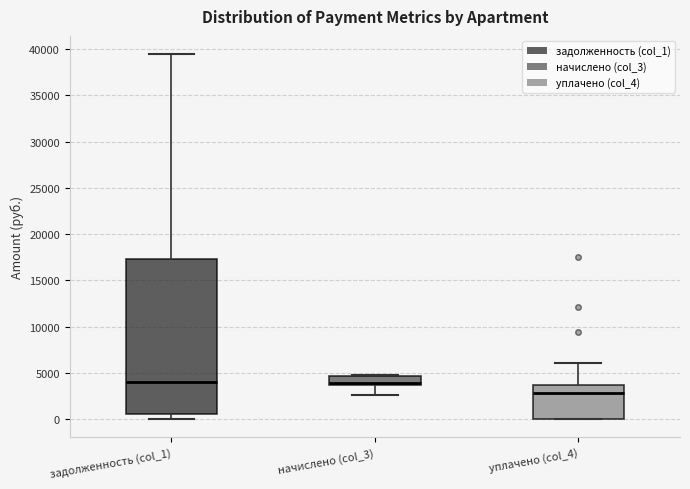

Which box is the tallest, from its lower edge to its upper edge?

задолженность (col_1)